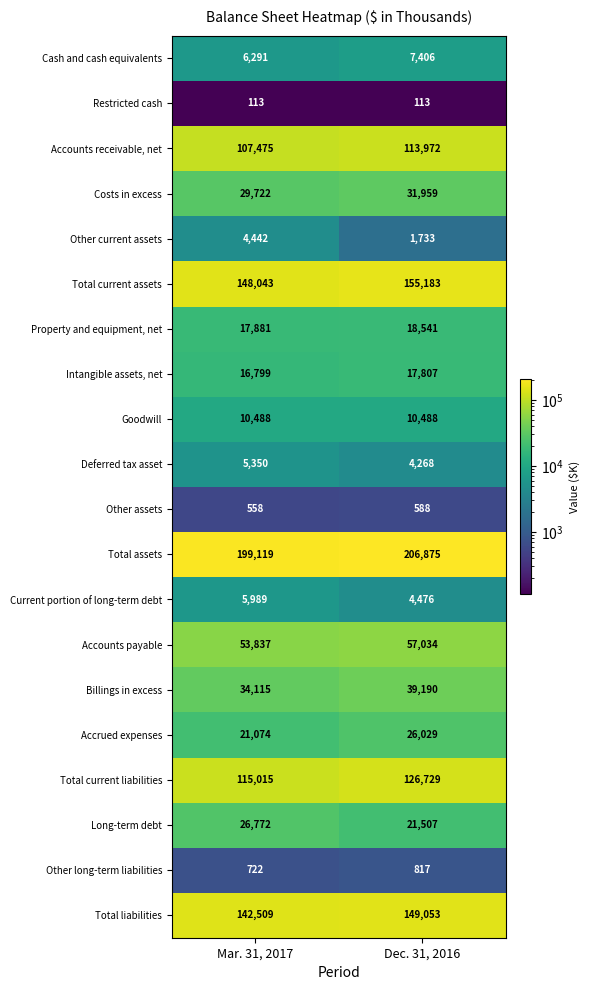

Which series has the largest range (max minus min)?

Total current liabilities